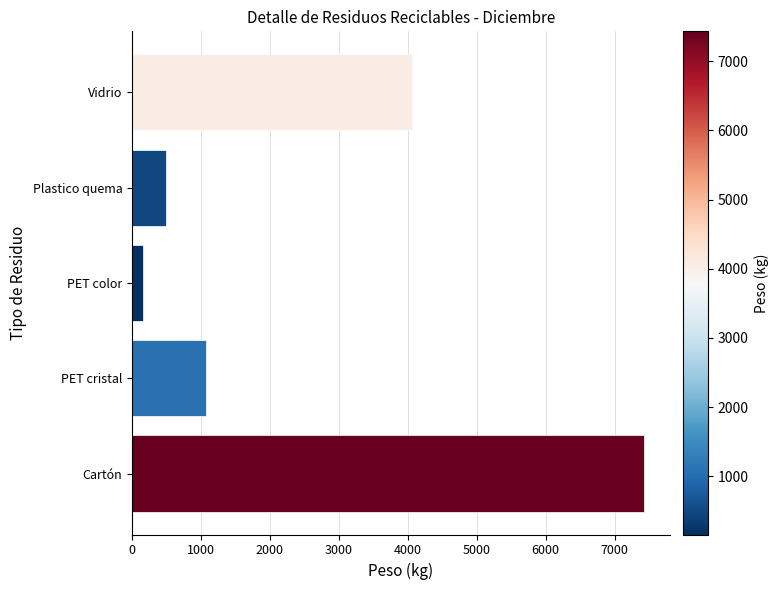

What is the minimum value shown in the chart?

160